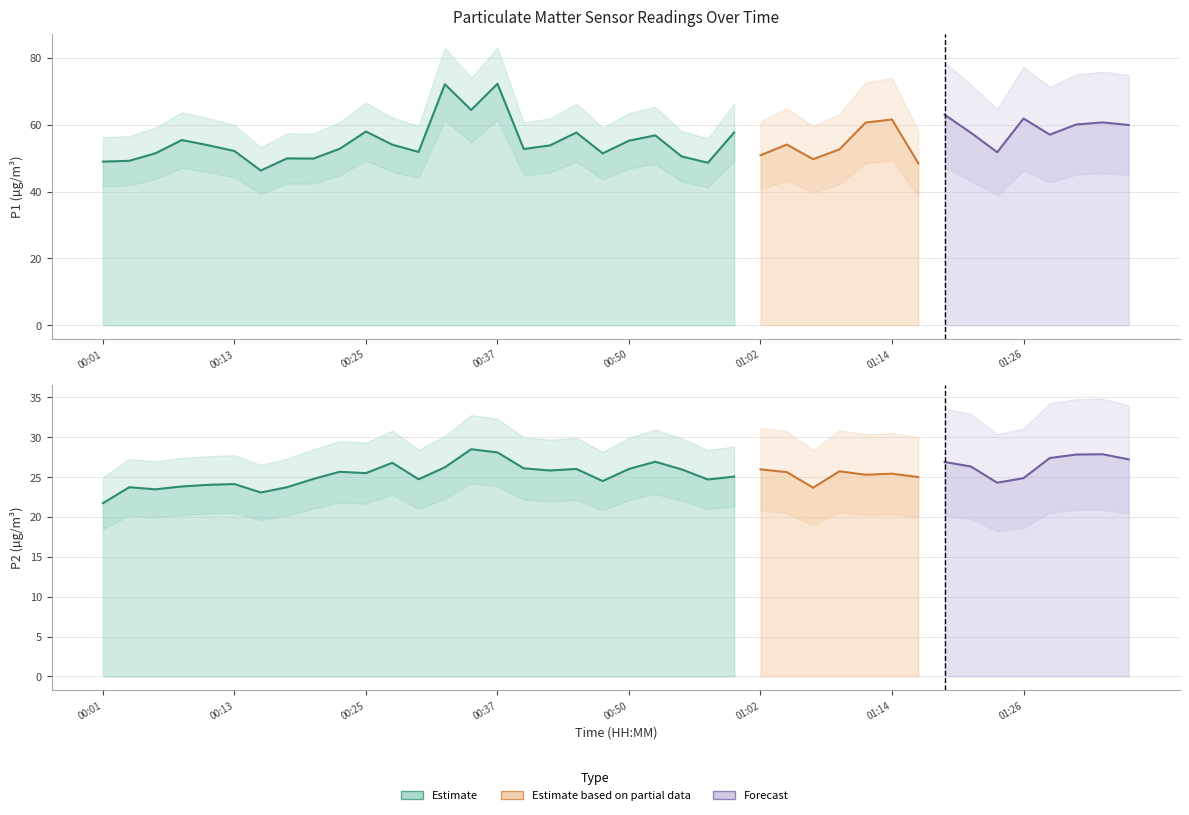

What is the label of the 40th point from the right?

00:01